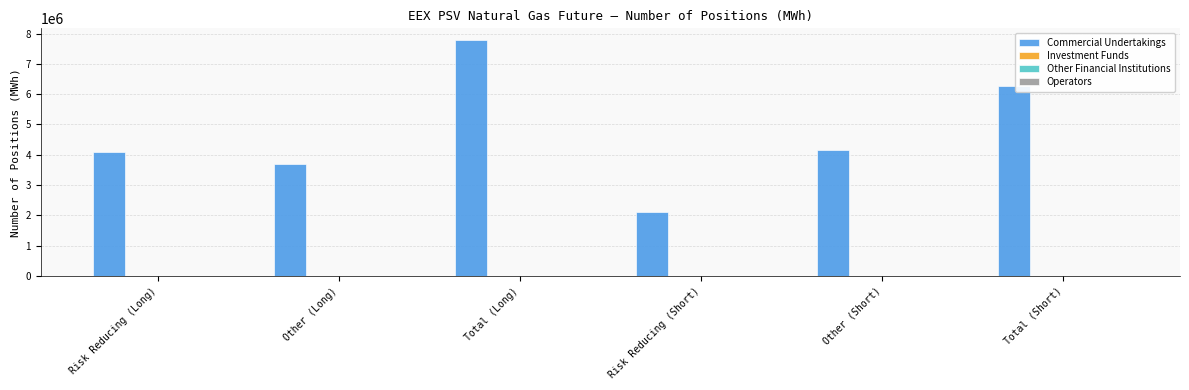

What is the minimum value shown in the chart?

2113704